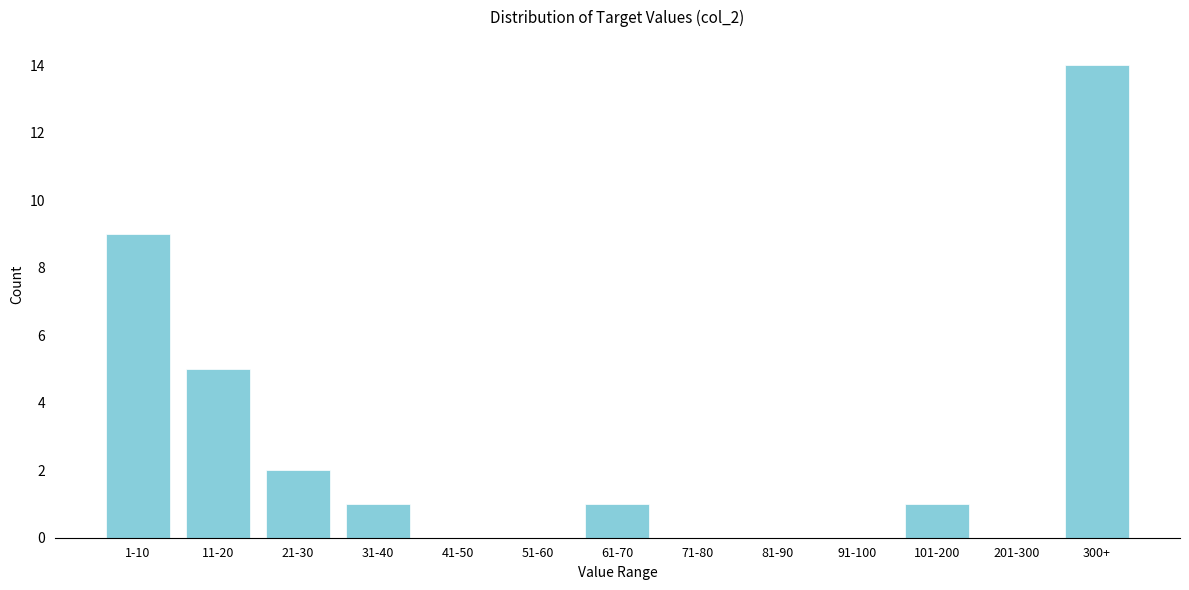

Reading left to right, extract all data points from this chart.

1-10=9	11-20=5	21-30=2	31-40=1	41-50=0	51-60=0	61-70=1	71-80=0	81-90=0	91-100=0	101-200=1	201-300=0	300+=14